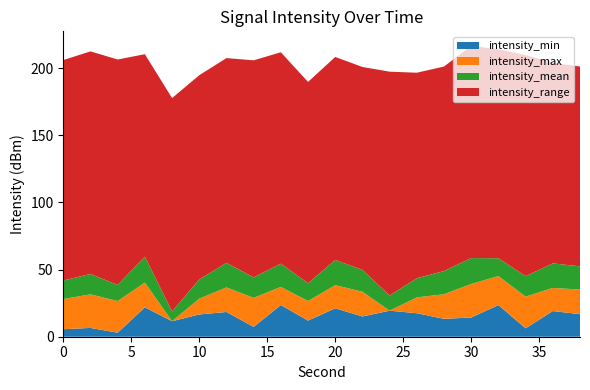

What is the total value across all series at 20?

208.3